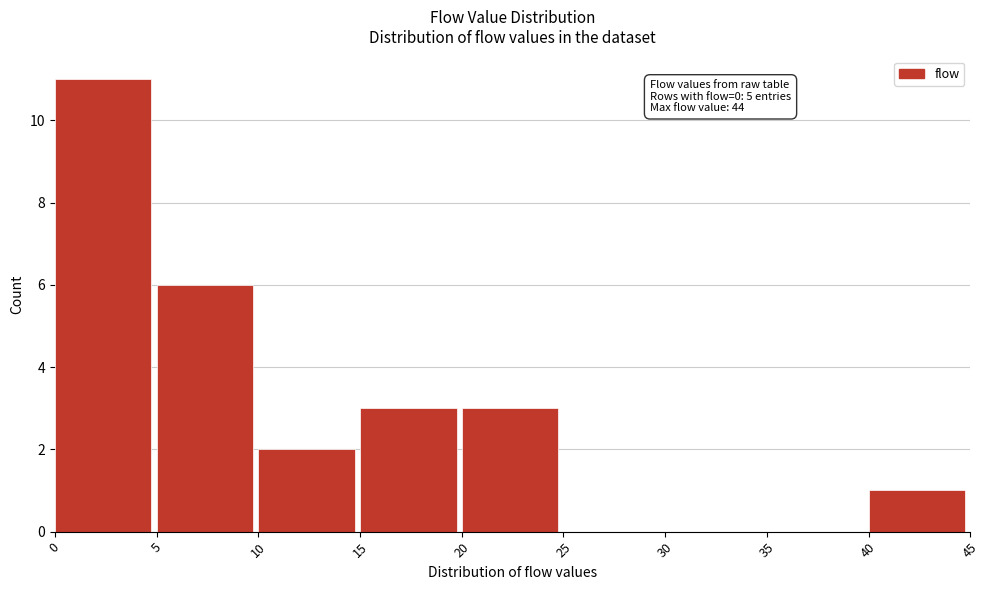

Which range on the x-axis has the tallest bar?

0 to 5